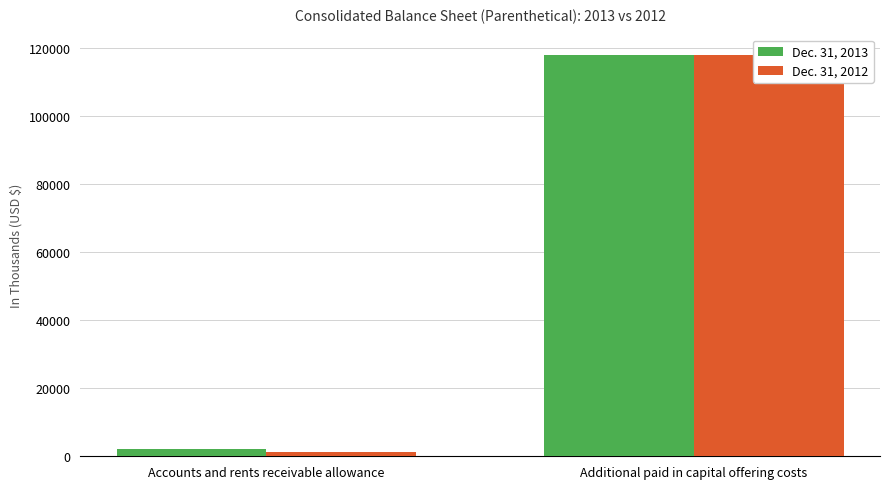

Between Accounts and rents receivable allowance and Additional paid in capital offering costs, which series saw the biggest shift?

Dec. 31, 2012